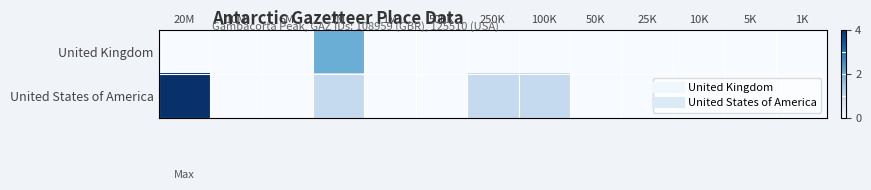

Which series changed the most between 10M and 10K?

United Kingdom